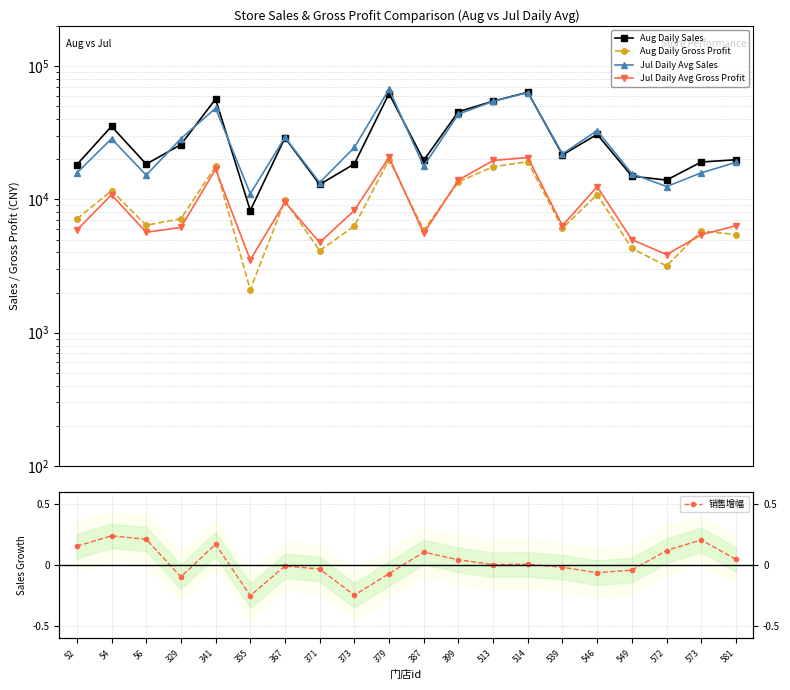

Reading left to right, what are all the values shown in this chart?

Aug Daily Sales: 52=18191.7	54=35276.0	56=18371.0	329=25729.6	341=56458.5	355=8246.5	367=28944.0	371=12927.7	373=18441.0	379=62049.7	387=19594.5	399=45393.8	513=54486.7	514=63544.6	539=21531.0	546=30709.6	549=14925.7	572=13948.8	573=19051.2	581=19812.2
Aug Daily Gross Profit: 52=7115.7	54=11624.3	56=6395.9	329=7156.8	341=17650.2	355=2103.7	367=9809.0	371=4122.5	373=6305.4	379=19859.9	387=5866.8	399=13529.6	513=17563.8	514=19158.2	539=6079.8	546=10863.9	549=4281.8	572=3170.4	573=5788.2	581=5451.0
Jul Daily Avg Sales: 52=15774.5	54=28484.9	56=15187.0	329=28503.7	341=48264.2	355=11015.1	367=29175.3	371=13369.9	373=24485.7	379=66781.4	387=17734.4	399=43555.5	513=54309.1	514=63202.2	539=21942.2	546=32775.7	549=15583.4	572=12474.1	573=15812.5	581=18942.1
Jul Daily Avg Gross Profit: 52=5886.8	54=10829.6	56=5664.2	329=6158.7	341=16813.2	355=3516.7	367=9518.6	371=4751.3	373=8260.9	379=20686.2	387=5567.3	399=13939.9	513=19561.3	514=20592.8	539=6351.3	546=12467.0	549=4987.7	572=3855.1	573=5427.6	581=6344.5
销售增幅: 52=0.2	54=0.2	56=0.2	329=-0.1	341=0.2	355=-0.3	367=-0.0	371=-0.0	373=-0.2	379=-0.1	387=0.1	399=0.0	513=0.0	514=0.0	539=-0.0	546=-0.1	549=-0.0	572=0.1	573=0.2	581=0.0